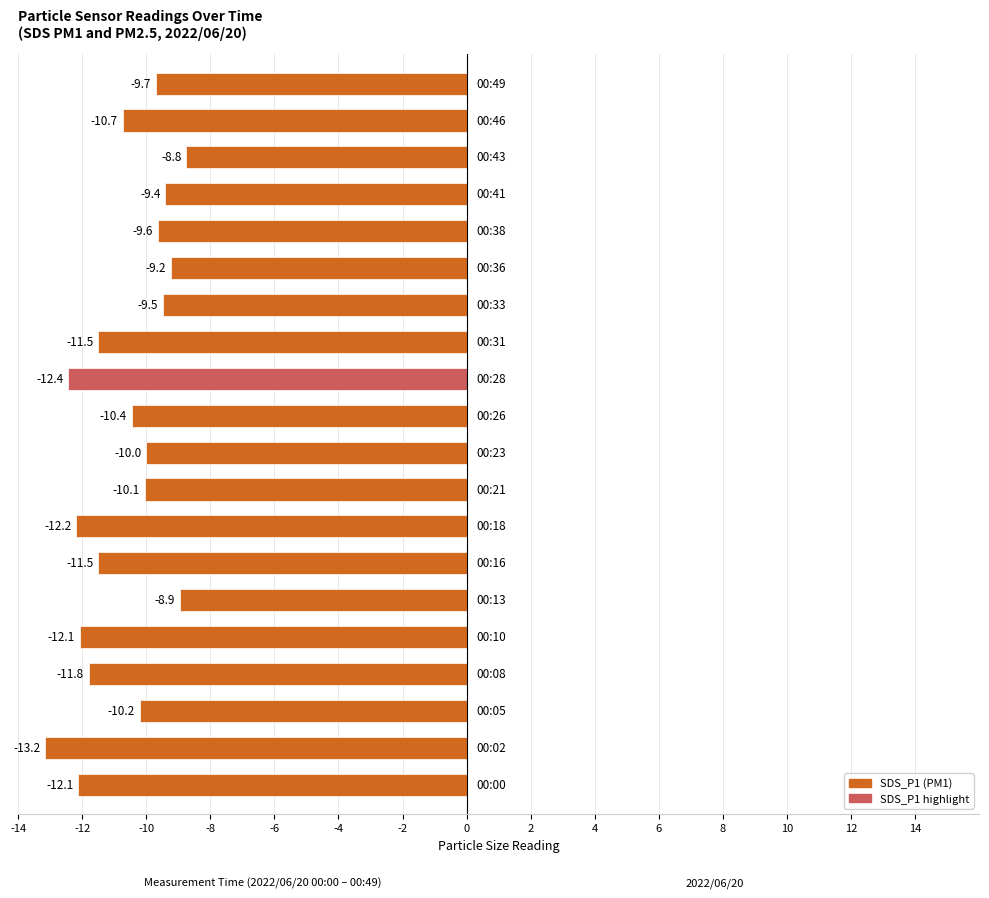

What is the difference between the maximum and minimum values?

4.4